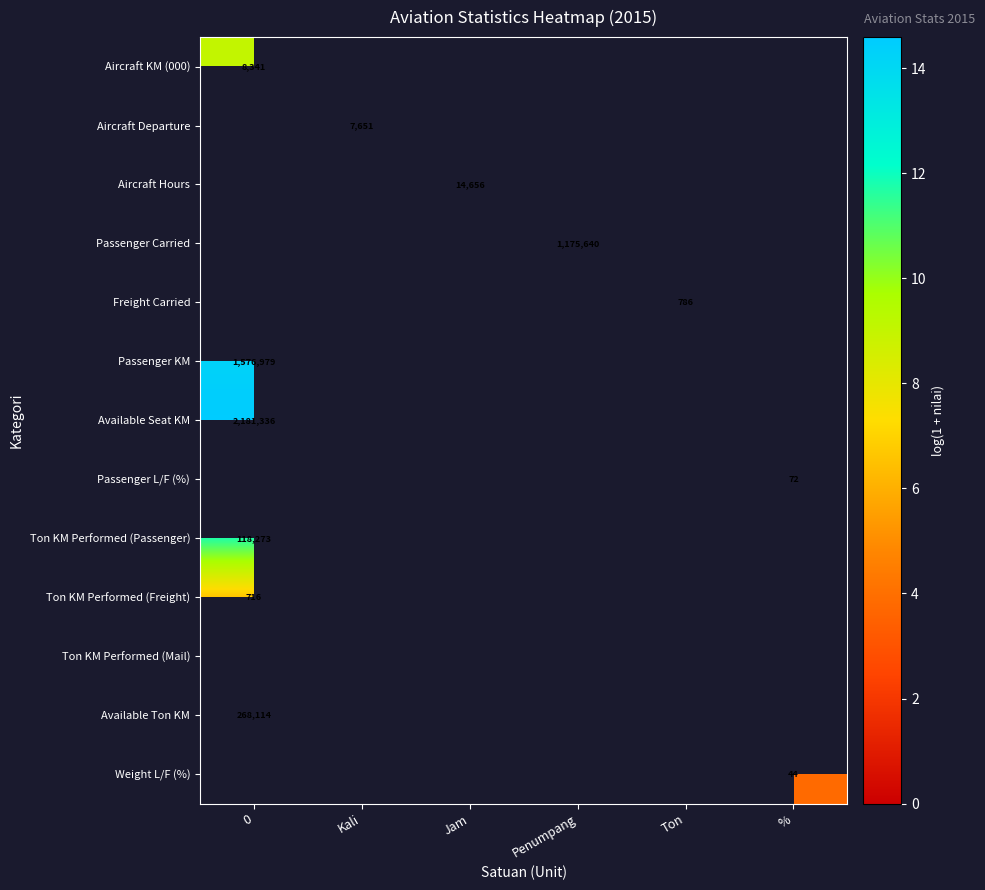

How many data points does each series have?

6